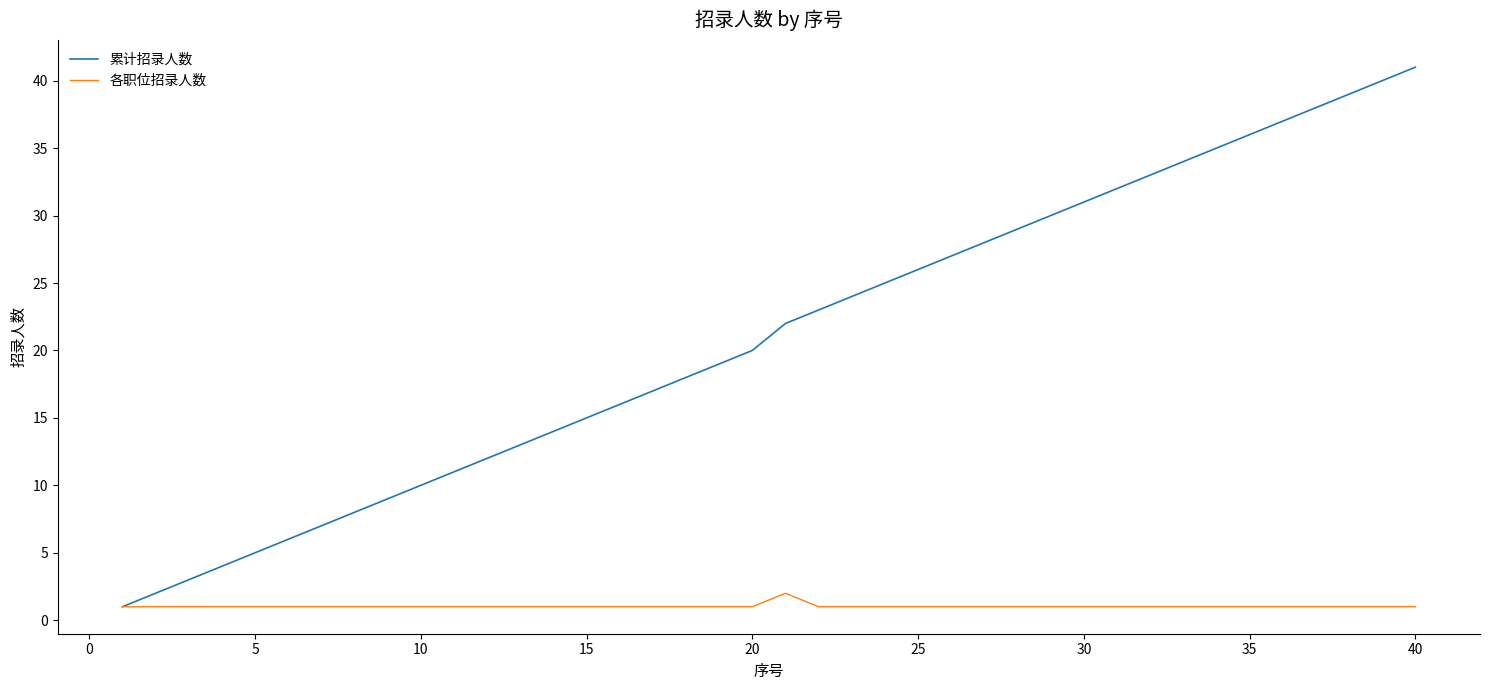

Which series has the largest range (max minus min)?

累计招录人数